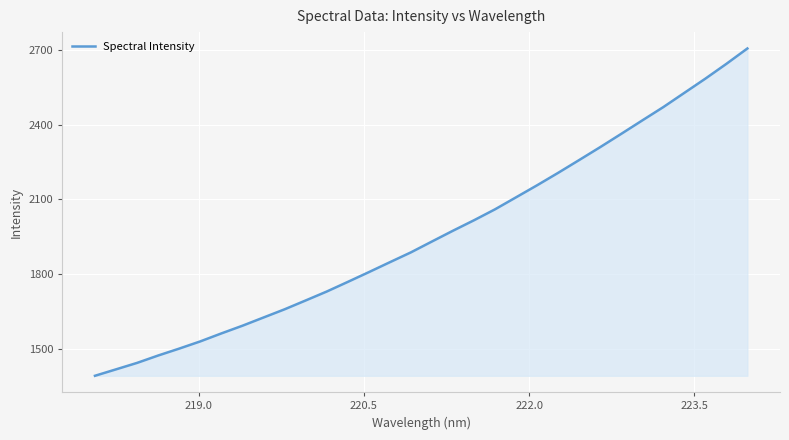

What is the difference between the maximum and minimum values?

1315.4